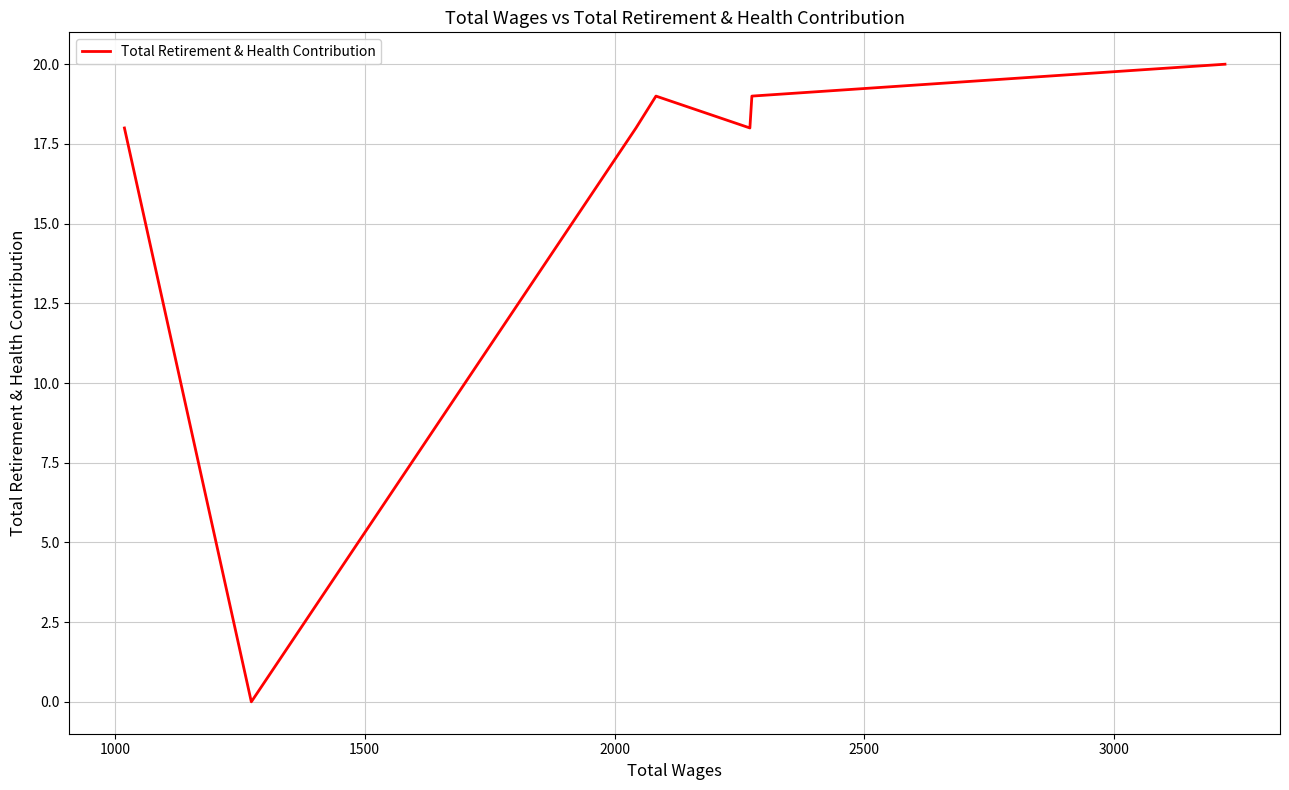

True or false: there are more than 2 points higher than both neighbors.

False